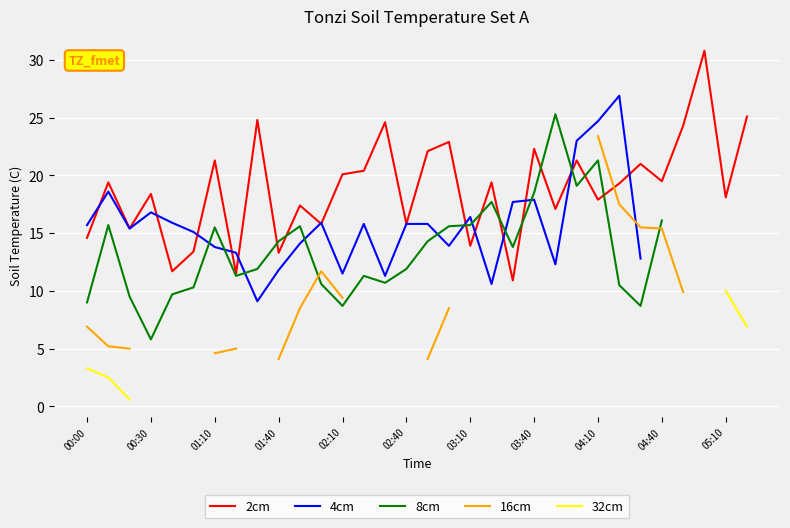

What is the highest value of the 2cm series?

30.8